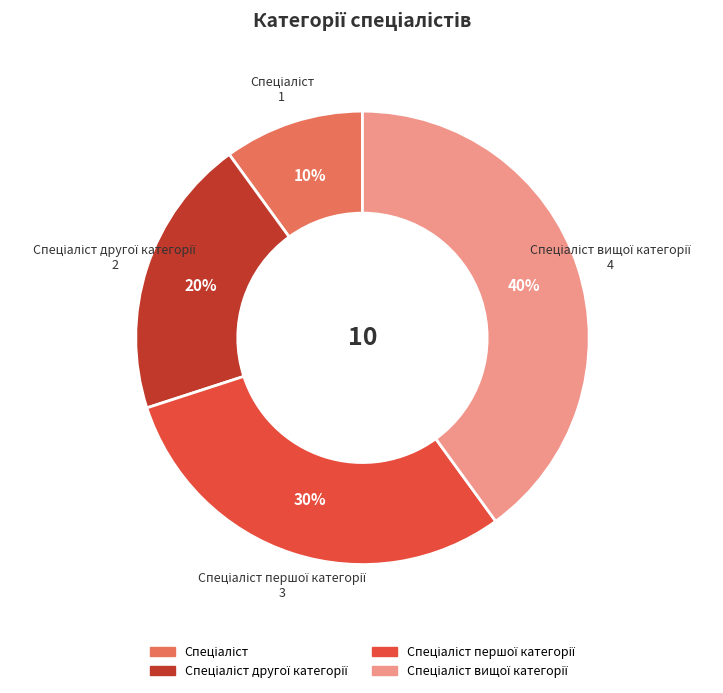

Is there any slice that represents more than half of the pie?

No